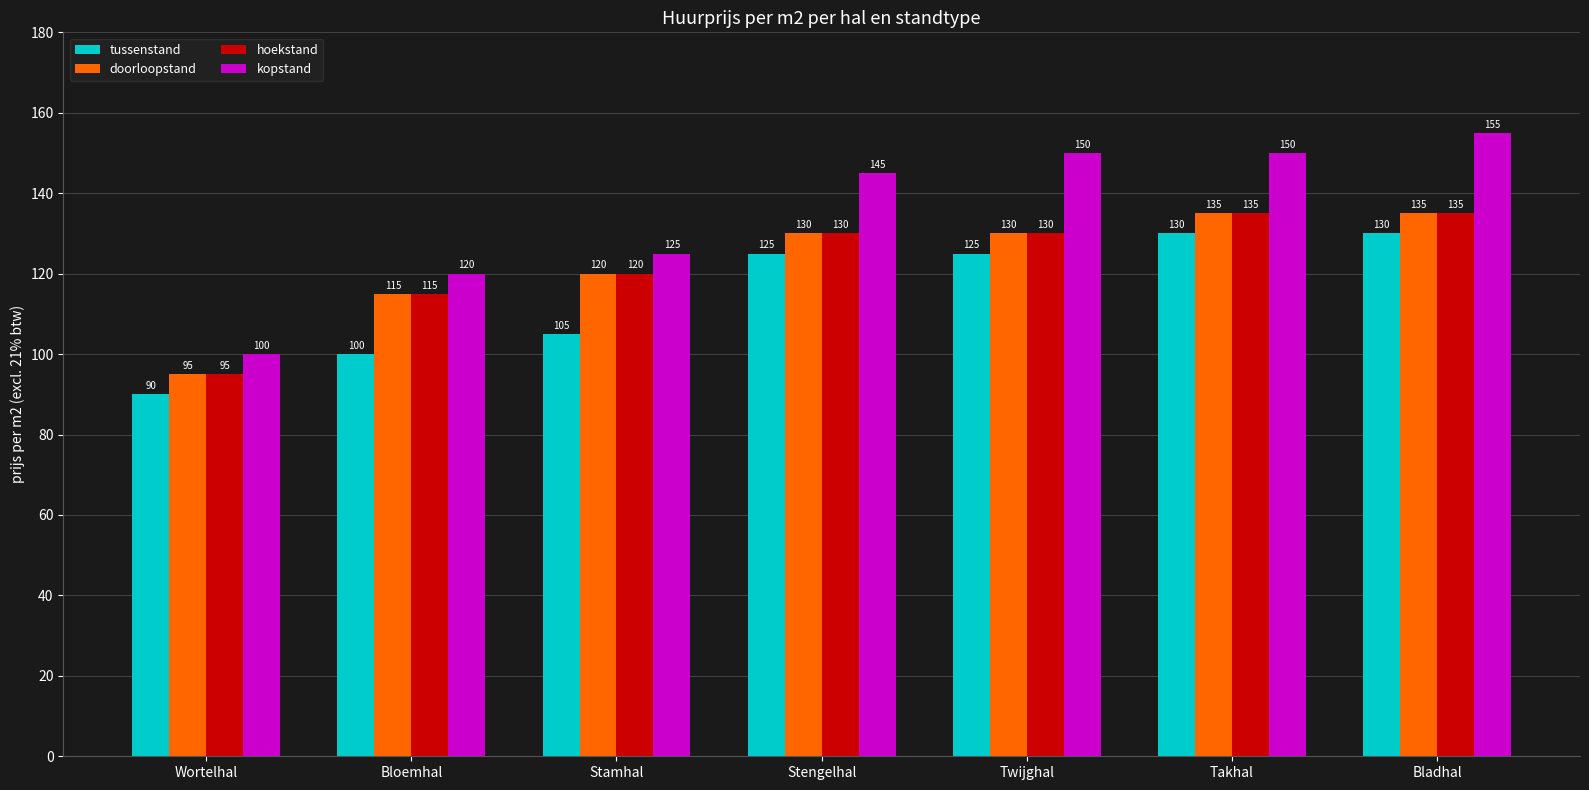

Where is tussenstand nearest to the value 110?

Stamhal